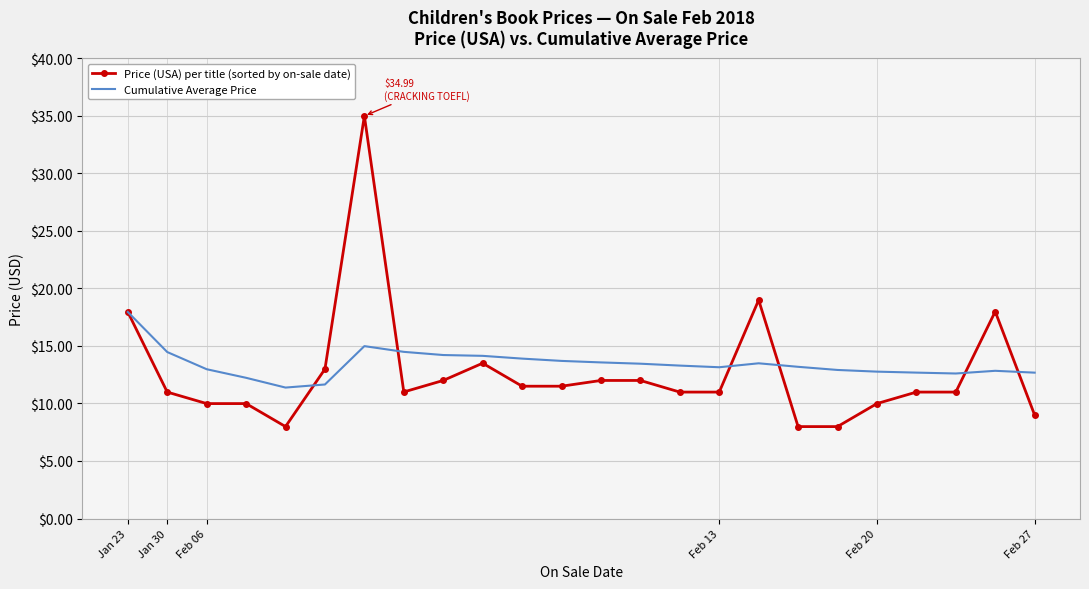

What is the lowest value of the Price (USA) per title (sorted by on-sale date) series?

8.0